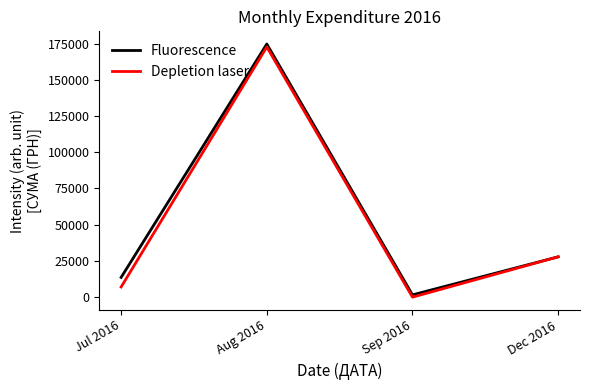

The value of Depletion laser at Dec 2016 is 27825.0. True or false?

True